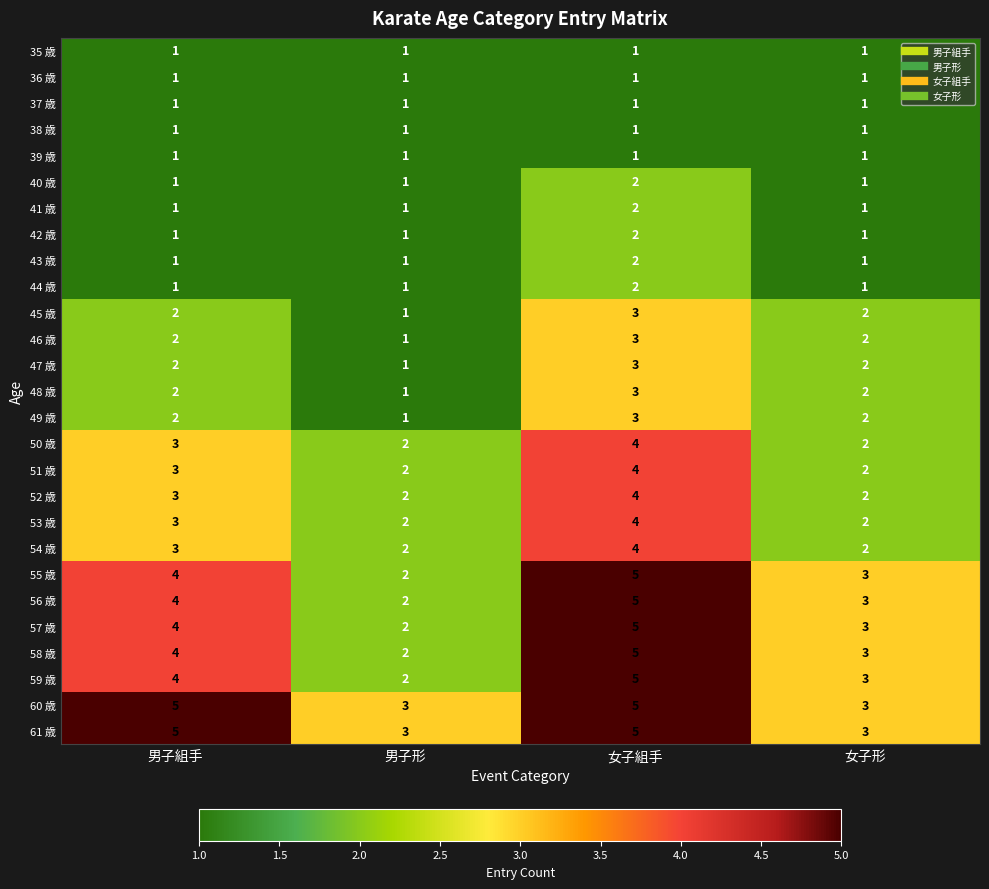

Rank the categories by 58 歳 value from highest to lowest.

女子組手, 男子組手, 女子形, 男子形